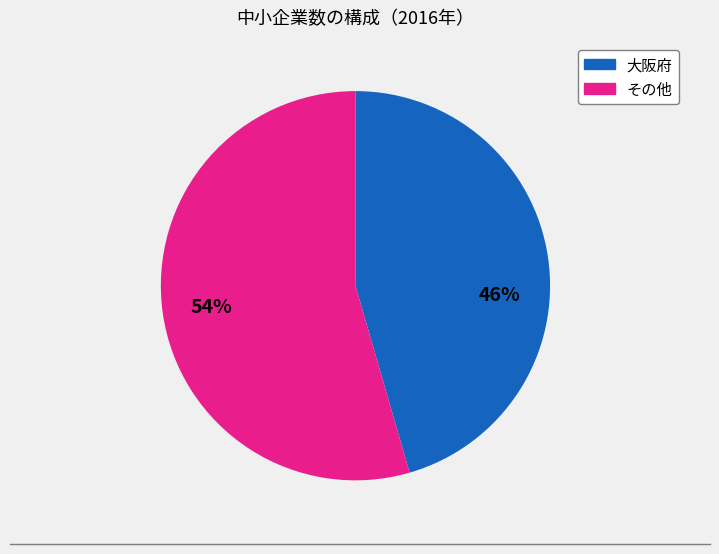

Is there any slice that represents more than half of the pie?

Yes